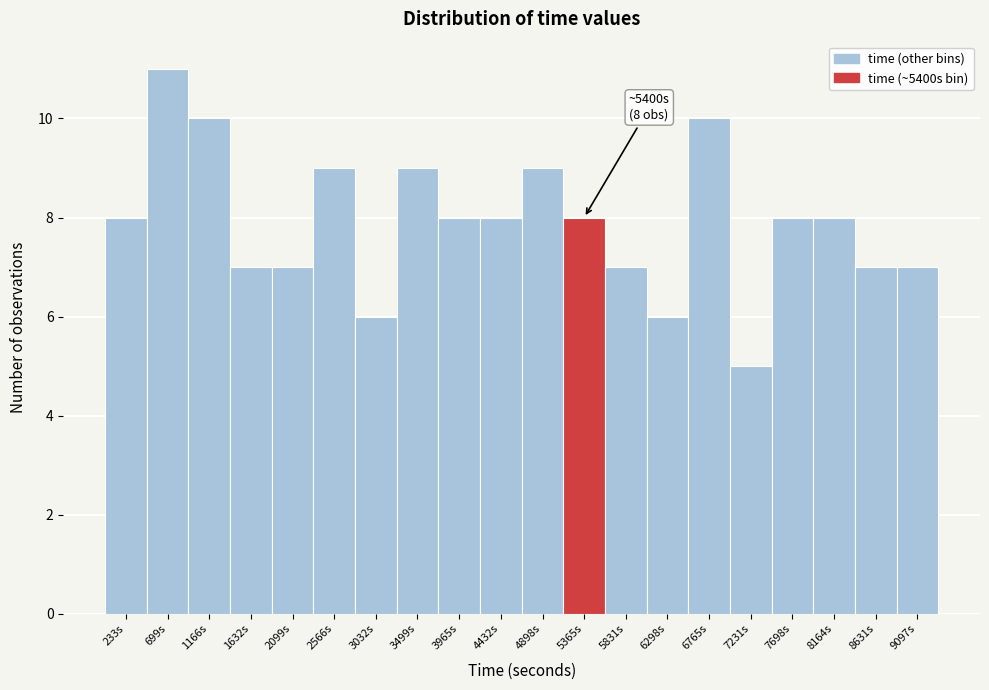

Which range on the x-axis has the tallest bar?

450 to 950